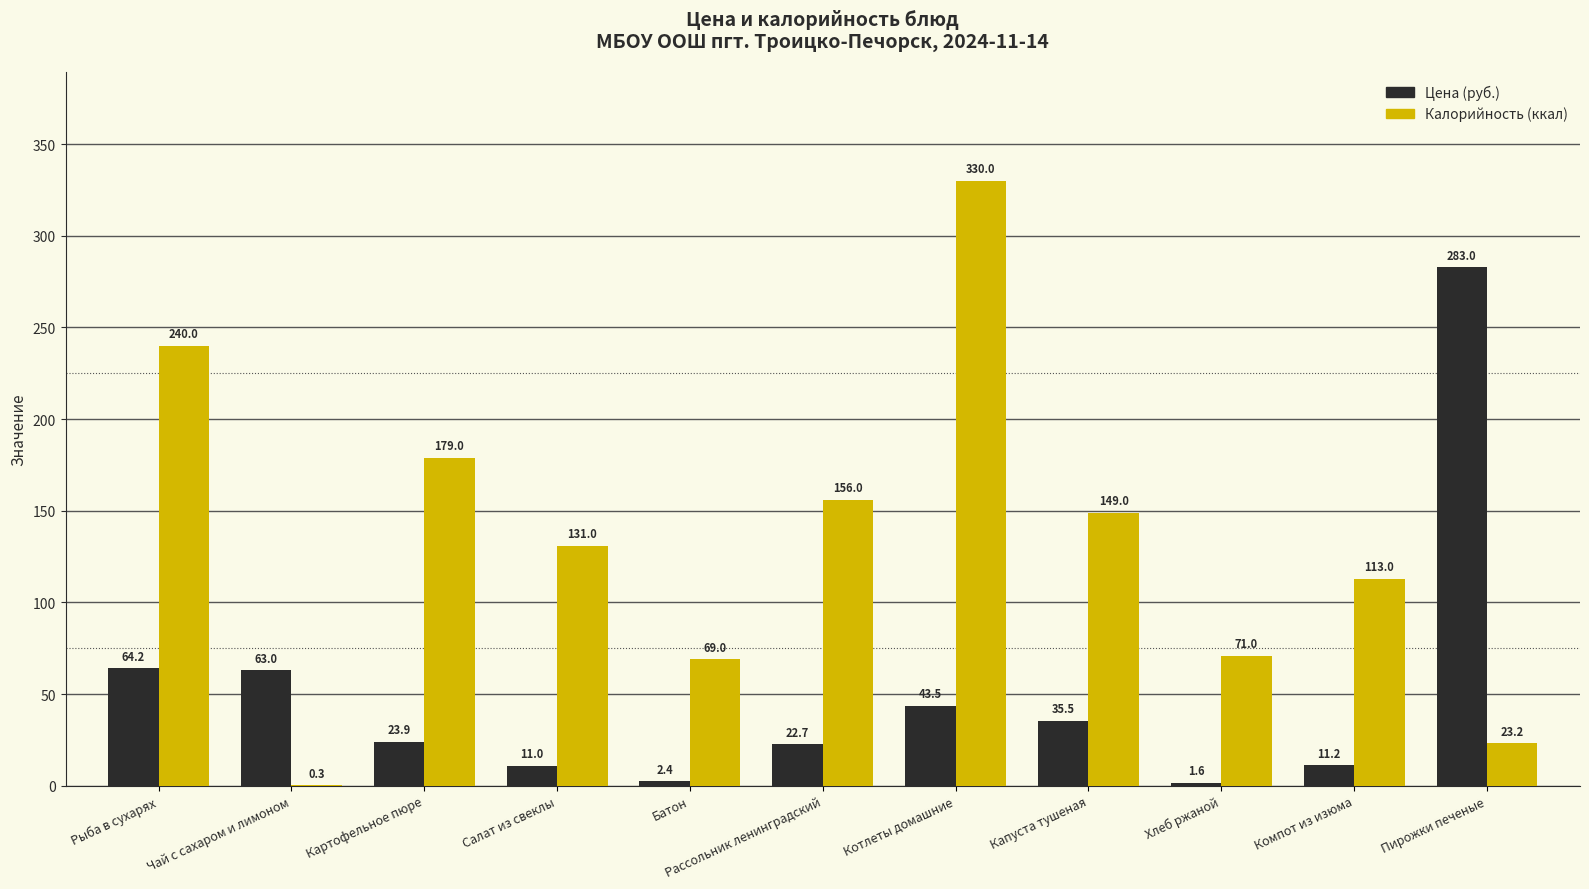

Are the bars grouped side by side (vs. stacked)?

Yes